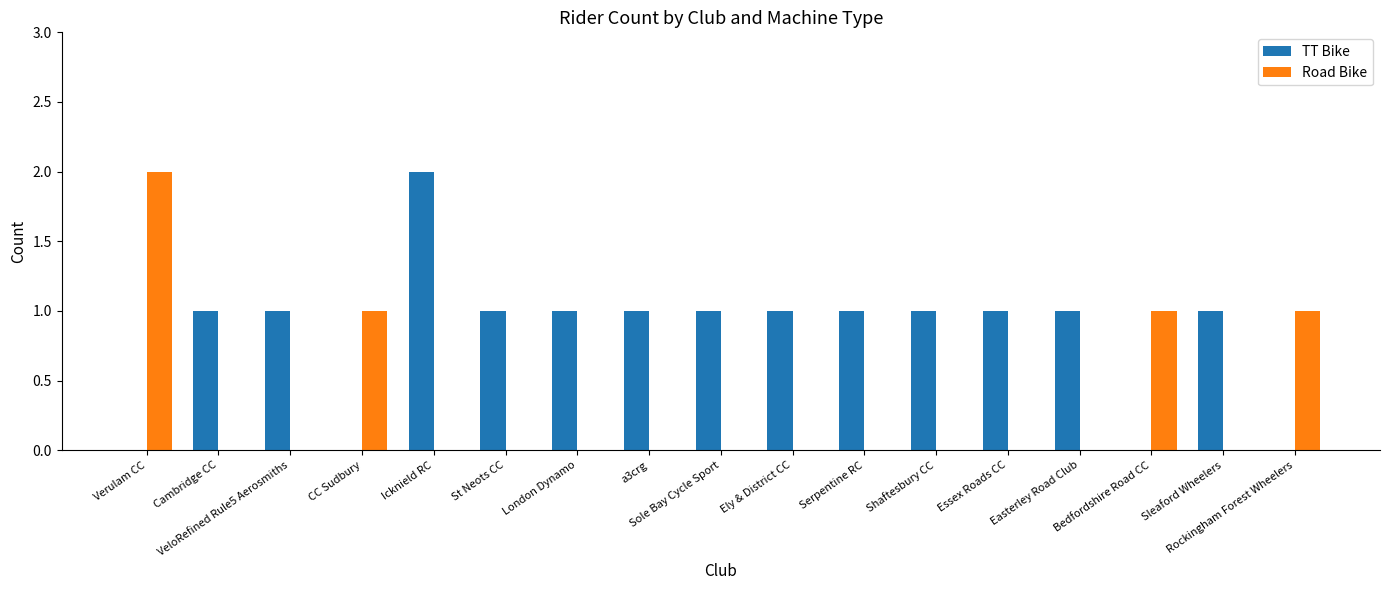

Is it true that TT Bike equals 1 at Essex Roads CC?

True